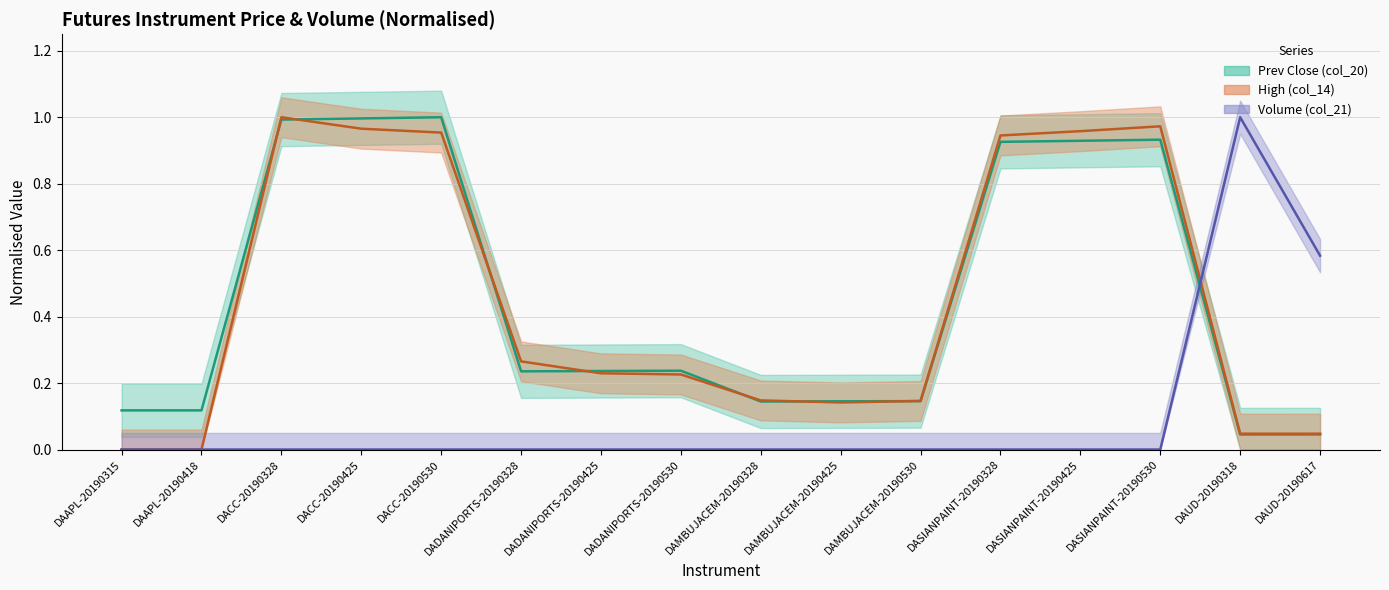

How many distinct data groups are displayed?

3